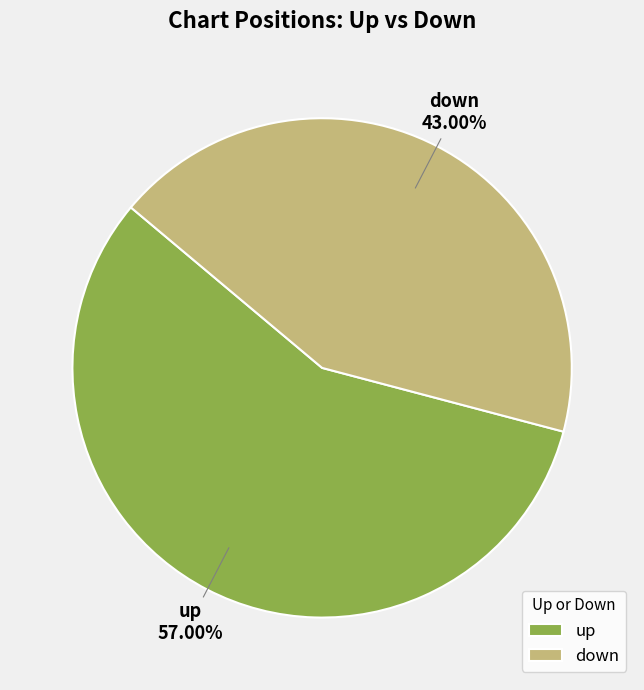

To the nearest percent, what is the difference between the largest and smallest slice percentages?

14%